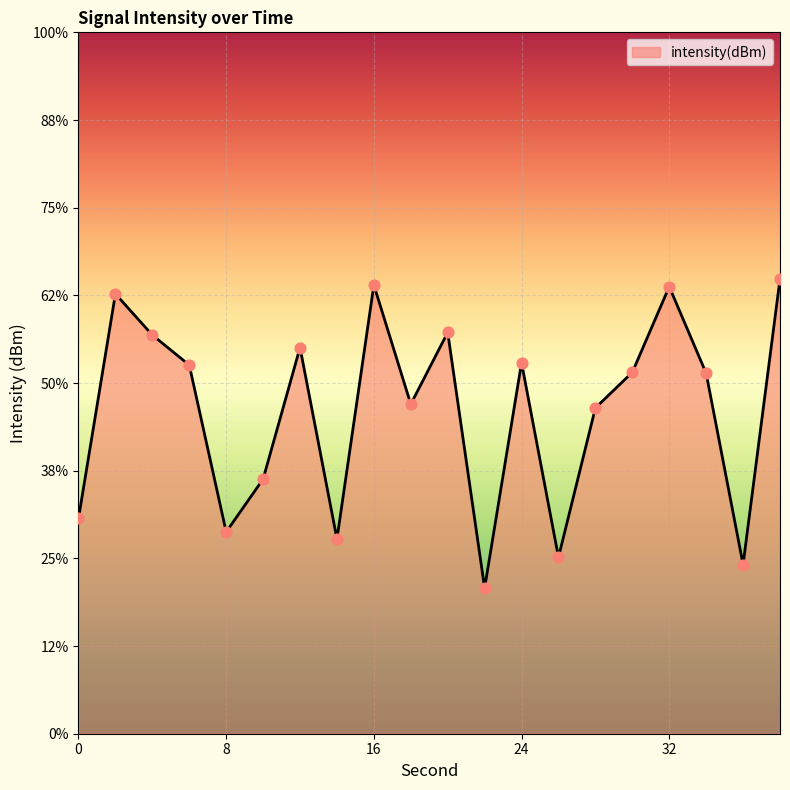

What is the change in value from 8 to 22?

-3.2